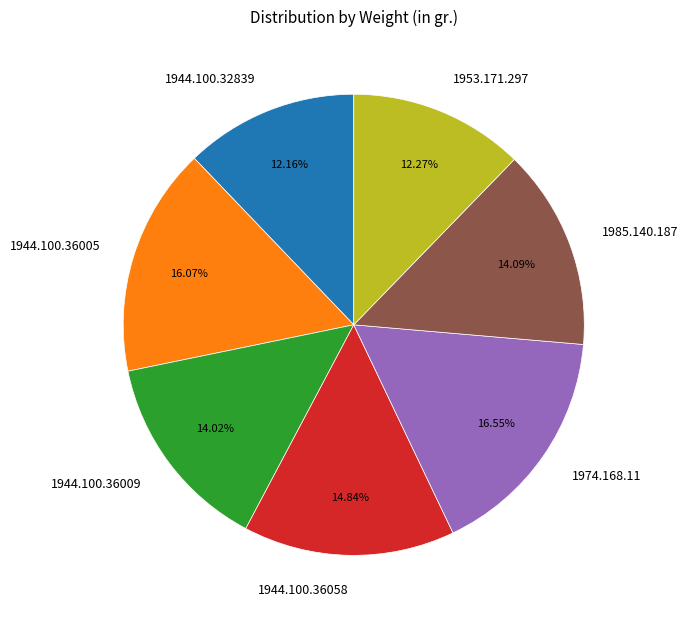

True or false: 1953.171.297 accounts for 2% of the total.

False